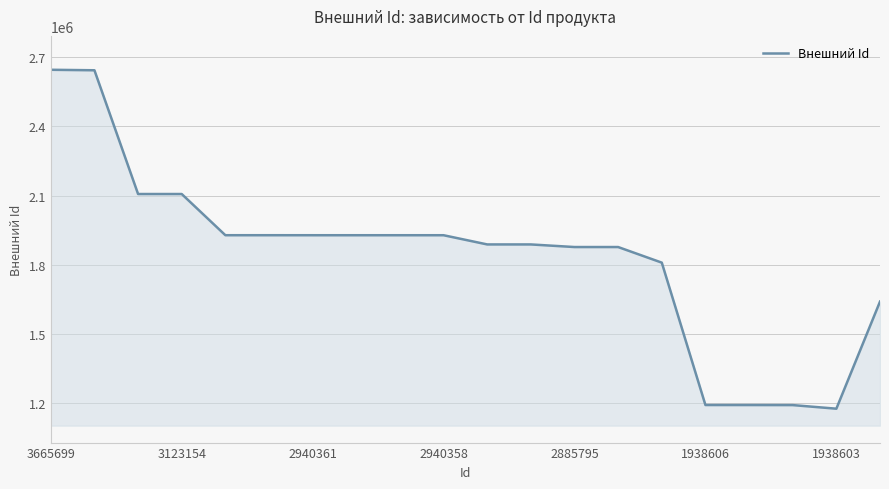

What is the smallest value displayed?

1173962